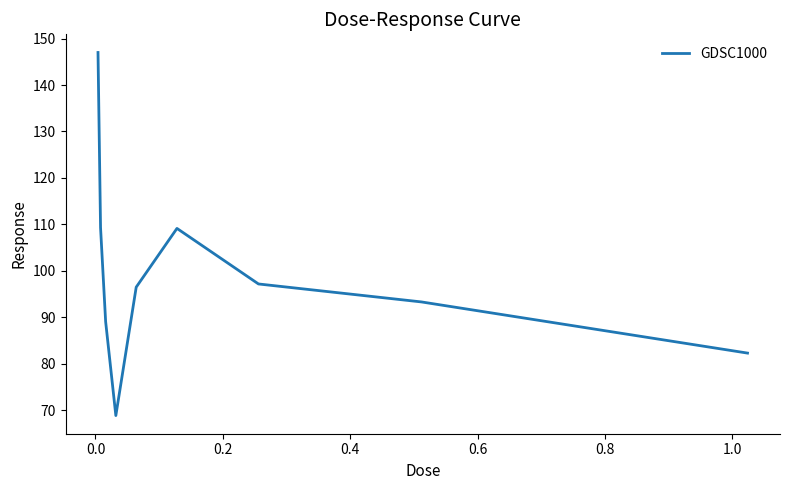

What is the difference between the maximum and minimum values?

78.1